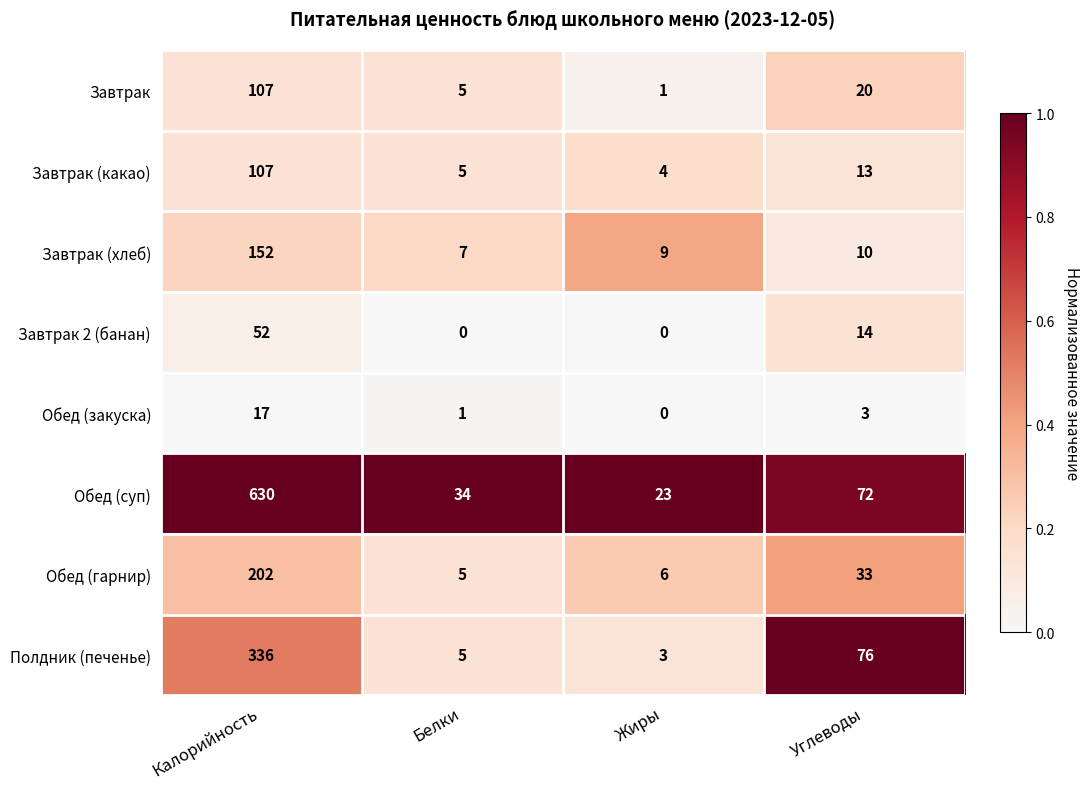

What is the maximum value shown in the chart?

630